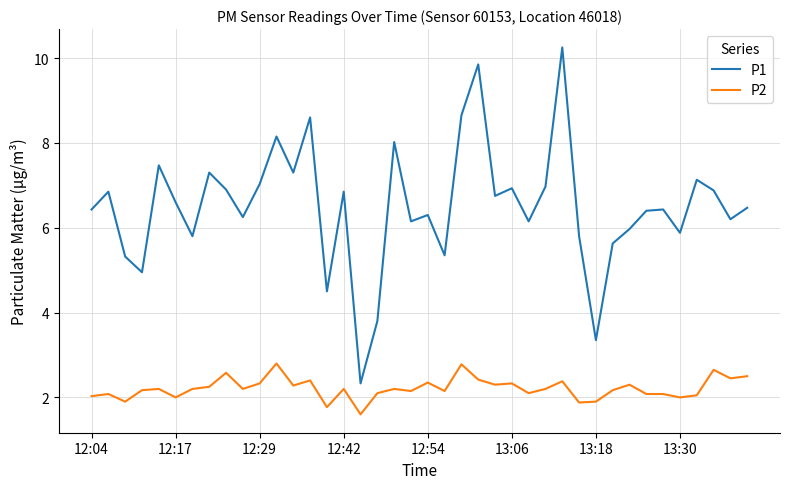

What is the smallest value displayed?

1.6